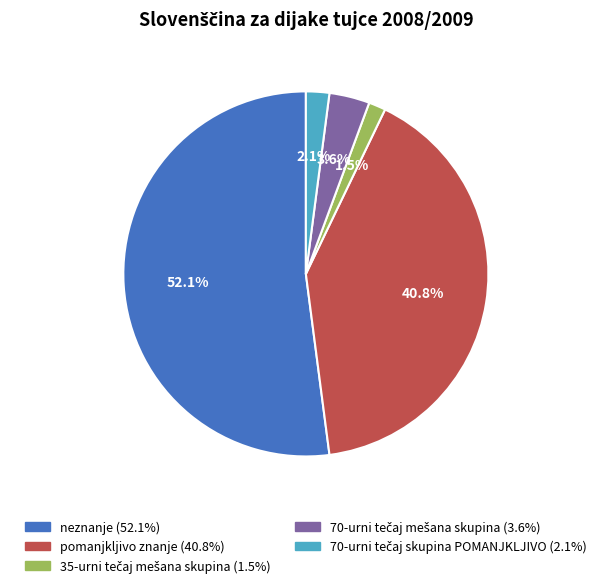

Does any single category account for the majority?

Yes